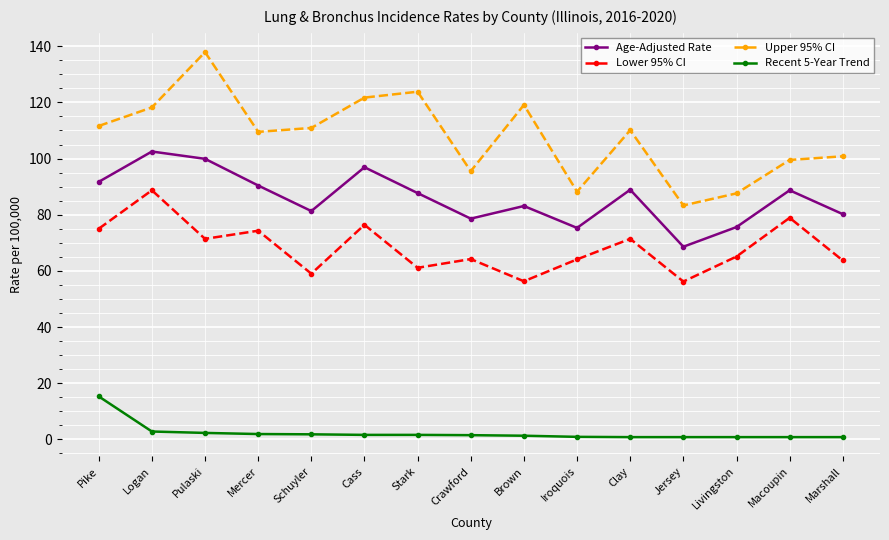

Which category has the highest value in the Age-Adjusted Rate series?

Logan